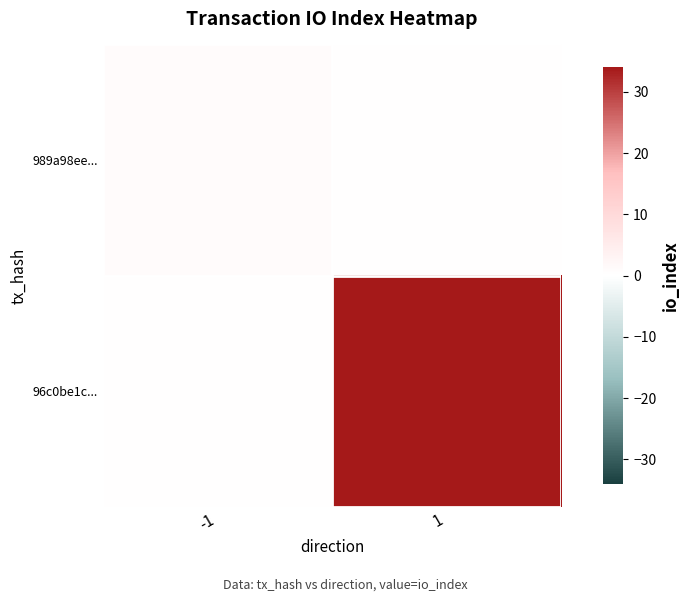

Which label corresponds to the smallest value in the chart?

1